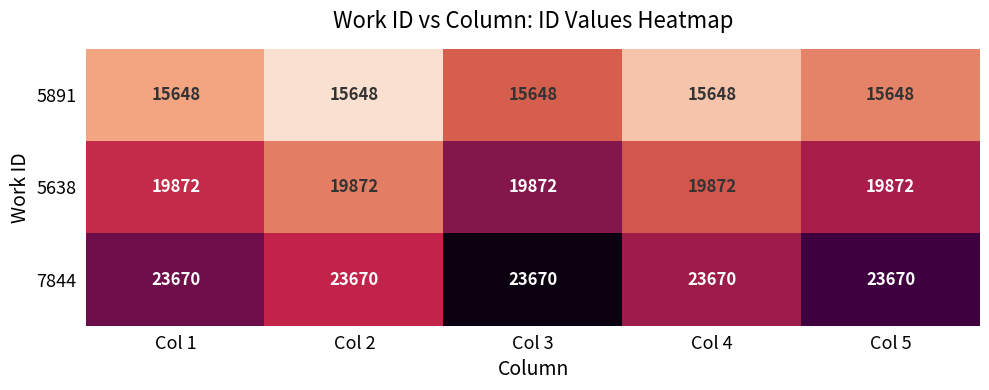

True or false: 7844 has a value of 23670 at Col 5.

True